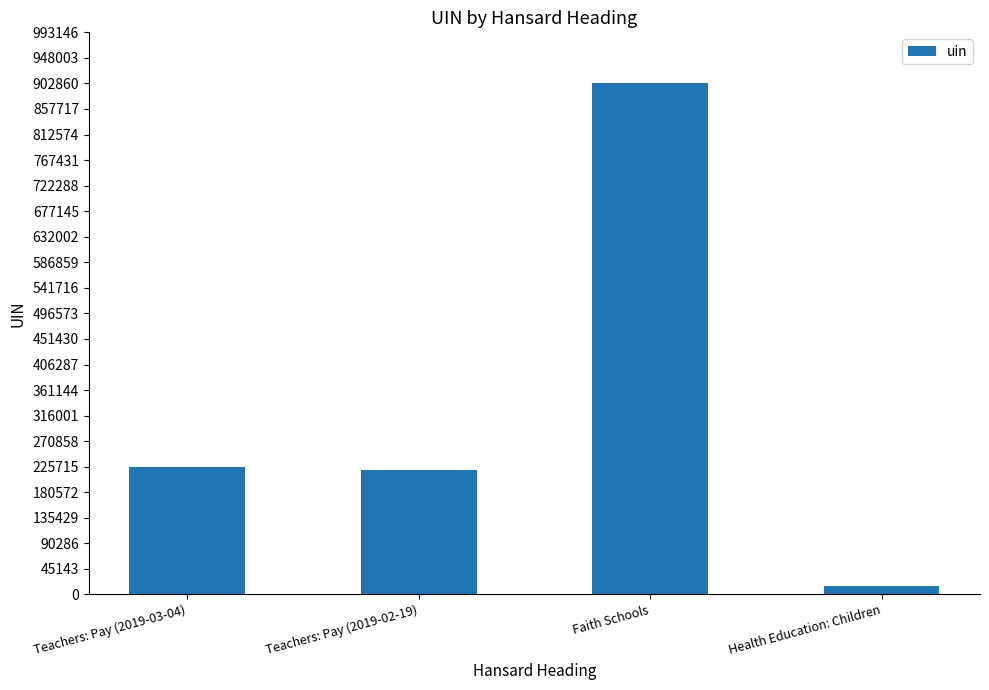

Which category has the highest value across all series?

Faith Schools